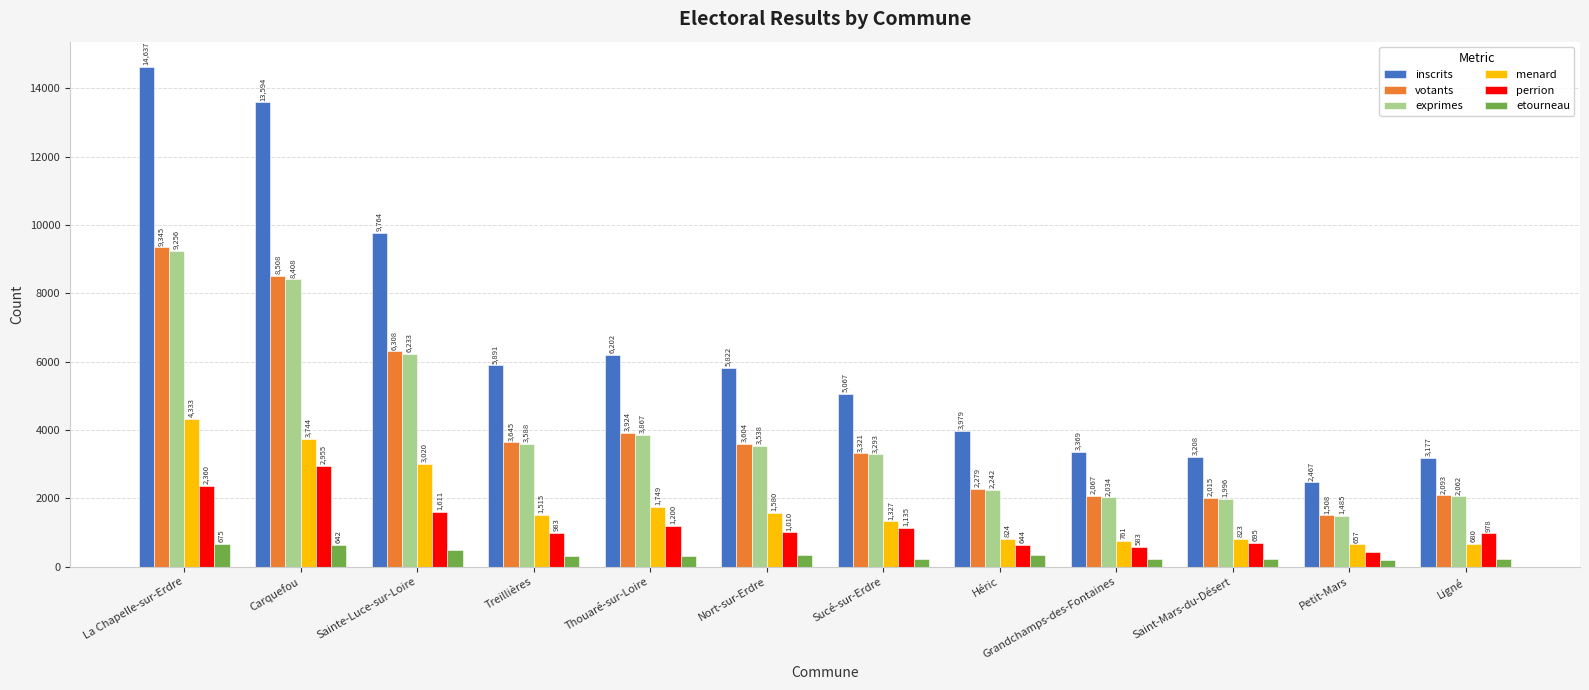

Reading left to right, list all the values displayed in this chart.

inscrits: La Chapelle-sur-Erdre=14637	Carquefou=13594	Sainte-Luce-sur-Loire=9764	Treillières=5891	Thouaré-sur-Loire=6202	Nort-sur-Erdre=5822	Sucé-sur-Erdre=5067	Héric=3979	Grandchamps-des-Fontaines=3369	Saint-Mars-du-Désert=3208	Petit-Mars=2467	Ligné=3177
votants: La Chapelle-sur-Erdre=9345	Carquefou=8508	Sainte-Luce-sur-Loire=6308	Treillières=3645	Thouaré-sur-Loire=3924	Nort-sur-Erdre=3604	Sucé-sur-Erdre=3321	Héric=2279	Grandchamps-des-Fontaines=2067	Saint-Mars-du-Désert=2015	Petit-Mars=1508	Ligné=2093
exprimes: La Chapelle-sur-Erdre=9256	Carquefou=8408	Sainte-Luce-sur-Loire=6233	Treillières=3588	Thouaré-sur-Loire=3867	Nort-sur-Erdre=3538	Sucé-sur-Erdre=3293	Héric=2242	Grandchamps-des-Fontaines=2034	Saint-Mars-du-Désert=1996	Petit-Mars=1485	Ligné=2062
menard: La Chapelle-sur-Erdre=4333	Carquefou=3744	Sainte-Luce-sur-Loire=3020	Treillières=1515	Thouaré-sur-Loire=1749	Nort-sur-Erdre=1580	Sucé-sur-Erdre=1327	Héric=824	Grandchamps-des-Fontaines=761	Saint-Mars-du-Désert=823	Petit-Mars=657	Ligné=680
perrion: La Chapelle-sur-Erdre=2360	Carquefou=2955	Sainte-Luce-sur-Loire=1611	Treillières=983	Thouaré-sur-Loire=1200	Nort-sur-Erdre=1010	Sucé-sur-Erdre=1135	Héric=644	Grandchamps-des-Fontaines=583	Saint-Mars-du-Désert=695	Petit-Mars=436	Ligné=978
etourneau: La Chapelle-sur-Erdre=675	Carquefou=642	Sainte-Luce-sur-Loire=483	Treillières=321	Thouaré-sur-Loire=319	Nort-sur-Erdre=345	Sucé-sur-Erdre=223	Héric=332	Grandchamps-des-Fontaines=226	Saint-Mars-du-Désert=219	Petit-Mars=200	Ligné=214